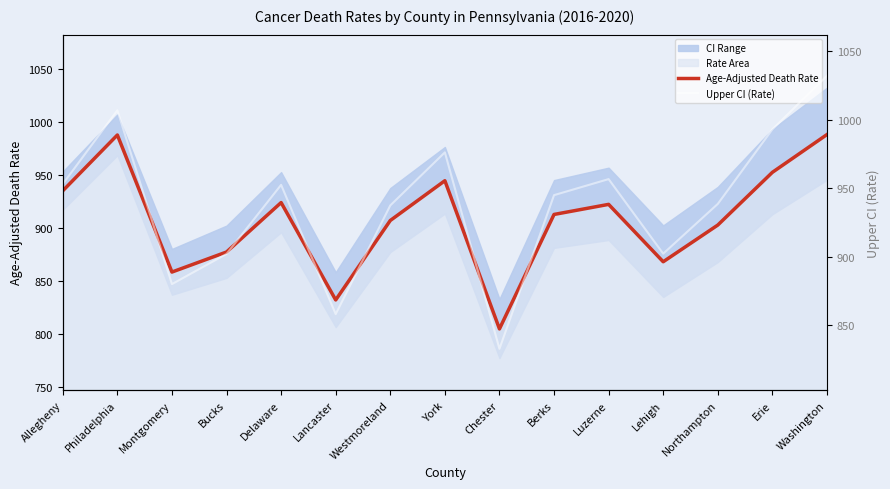

Reading left to right, transcribe all the data shown in this chart.

Age-Adjusted Death Rate: Allegheny=934.9	Philadelphia=987.5	Montgomery=858.3	Bucks=877.2	Delaware=923.8	Lancaster=832.0	Westmoreland=906.9	York=944.4	Chester=804.7	Berks=912.6	Luzerne=922.1	Lehigh=868.0	Northampton=902.6	Erie=952.3	Washington=987.9
Upper CI (Rate): Allegheny=953.1	Philadelphia=1006.9	Montgomery=880.1	Bucks=902.1	Delaware=952.5	Lancaster=858.2	Westmoreland=937.5	York=976.2	Chester=832.9	Berks=945.0	Luzerne=956.7	Lehigh=902.3	Northampton=938.6	Erie=993.0	Washington=1032.1